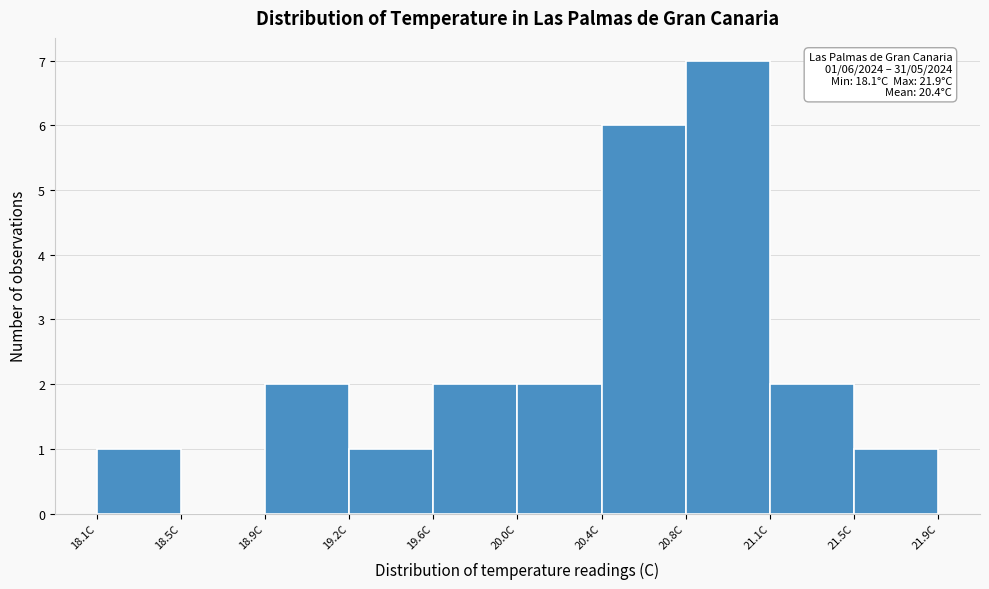

Which range on the x-axis has the tallest bar?

20.76 to 21.14